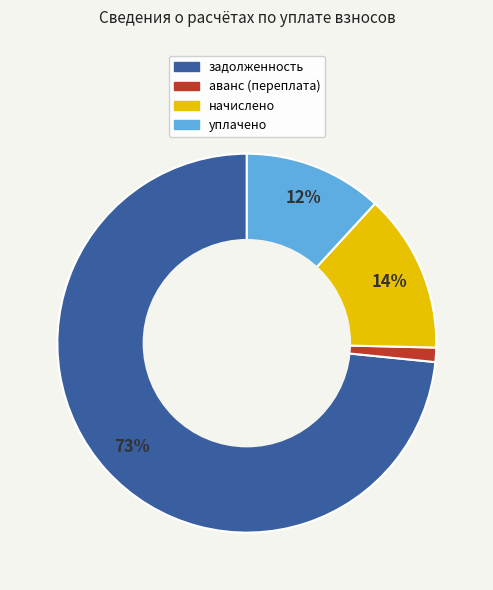

To the nearest percent, what is the average slice percentage?

25%